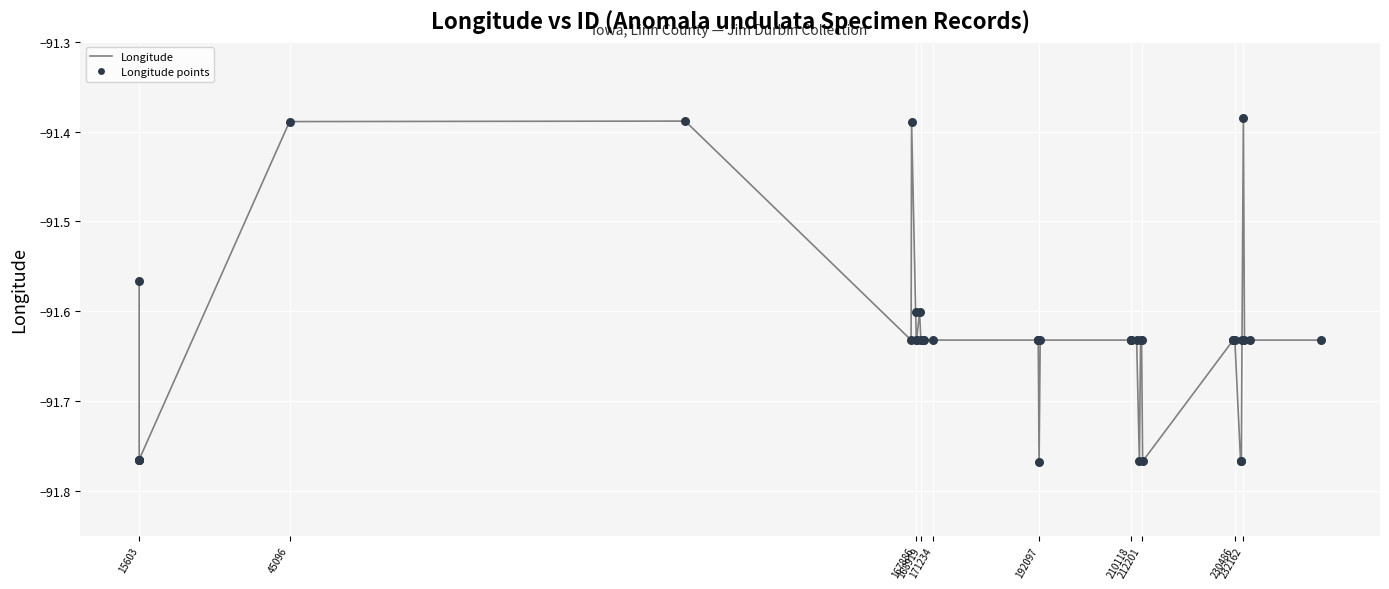

How many lines are shown in the chart?

1